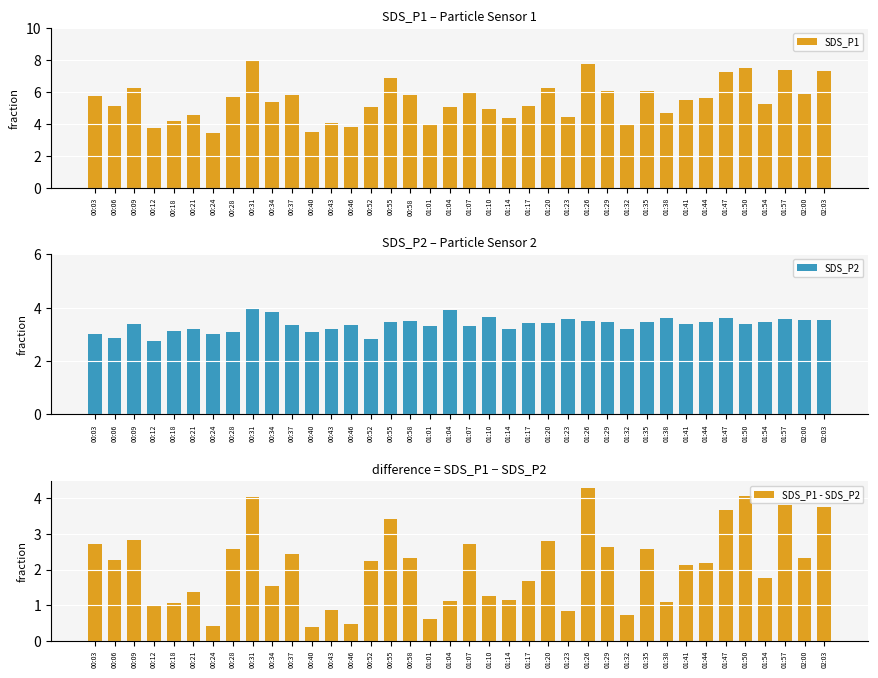

Is it true that SDS_P1 equals 5.1 at 00:52?

True